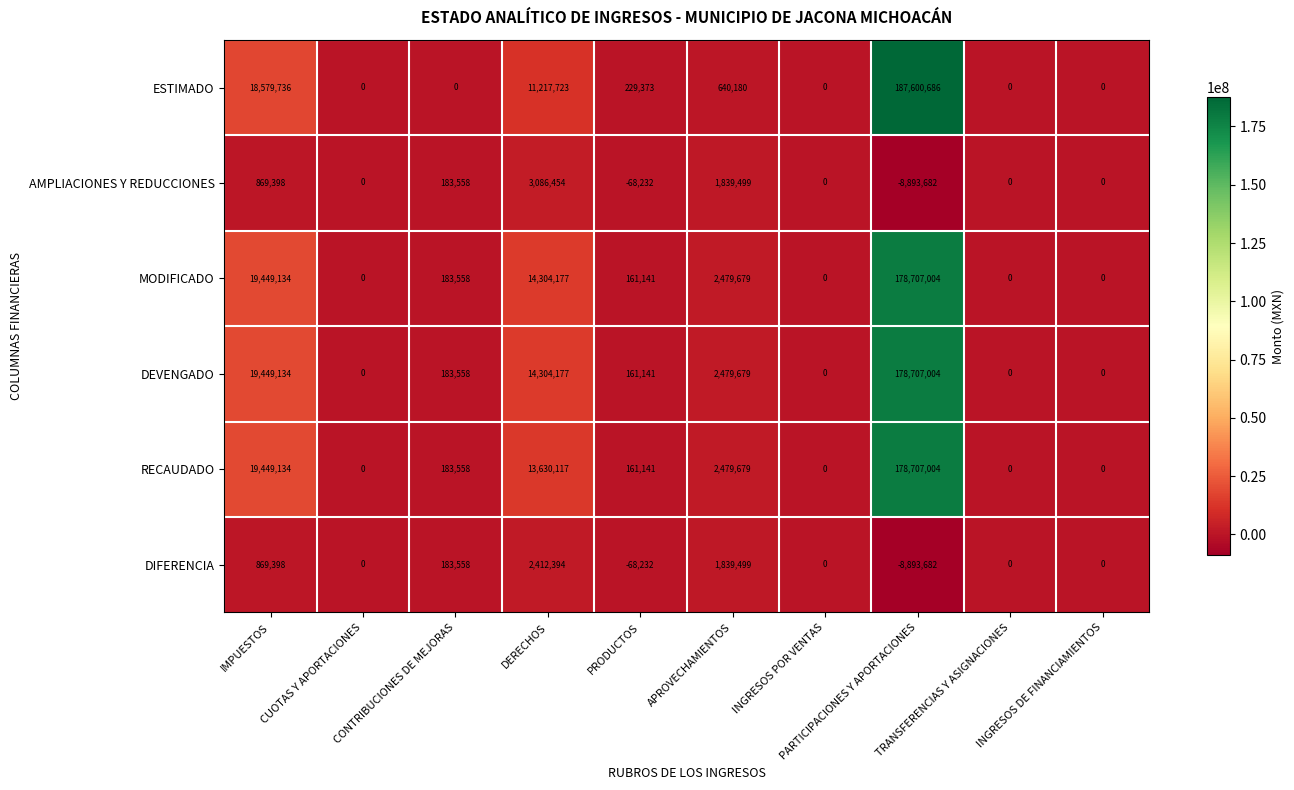

What is the maximum value shown in the chart?

187600686